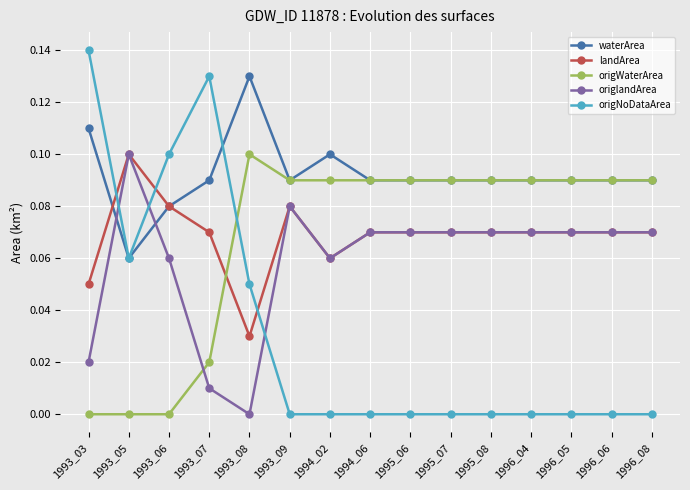

Which category has the highest value in the waterArea series?

1993_08